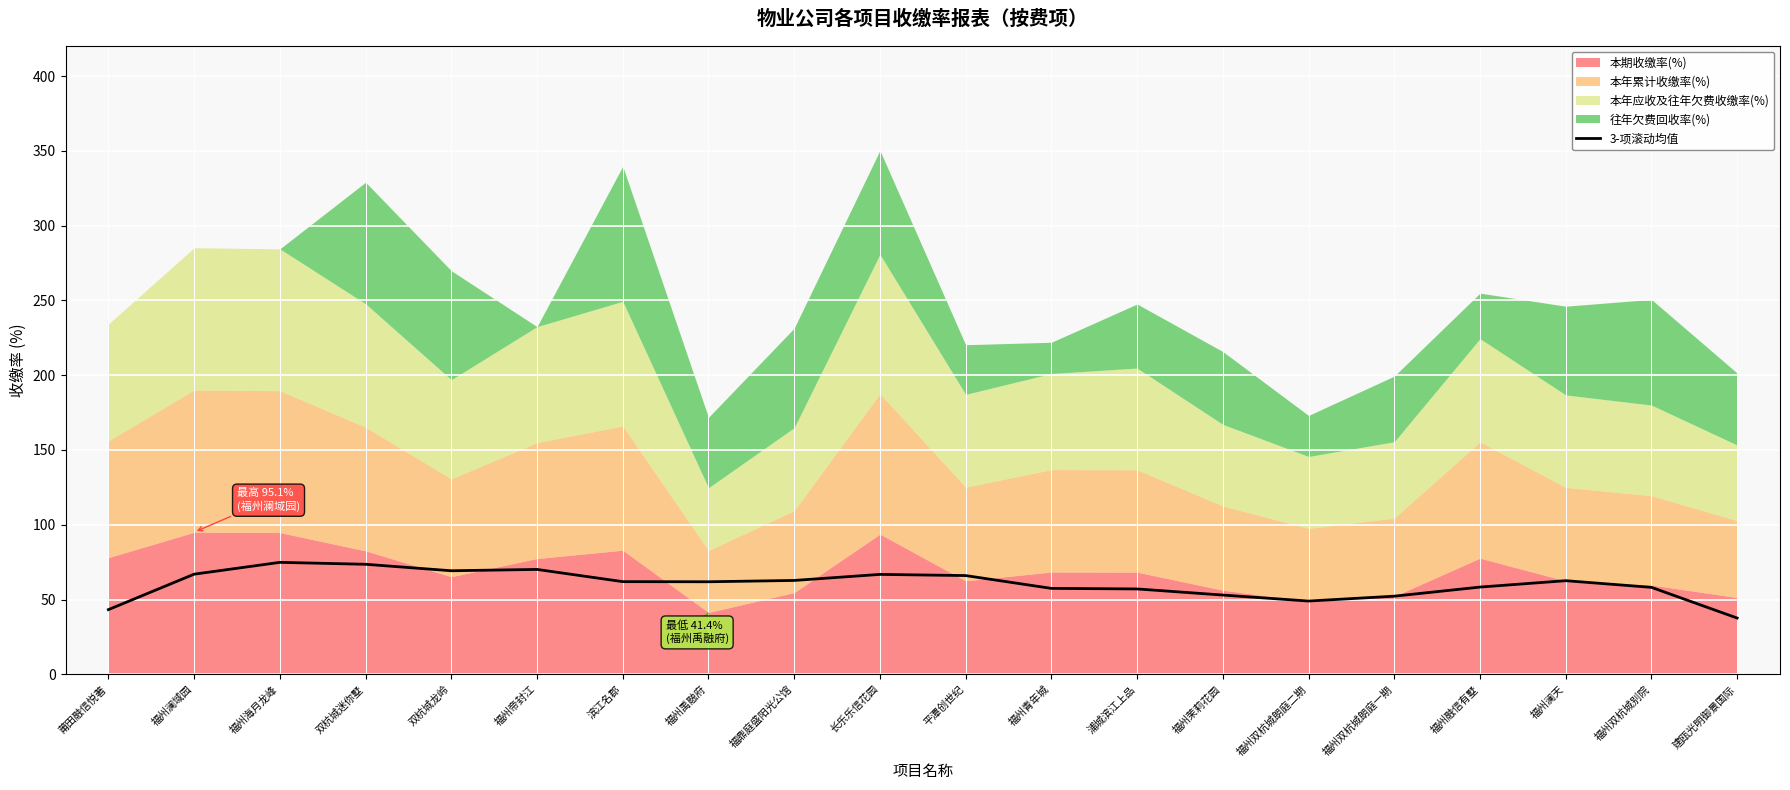

Is it true that 3-项滚动均值 equals 48.8 at 福州海月龙峰?

False